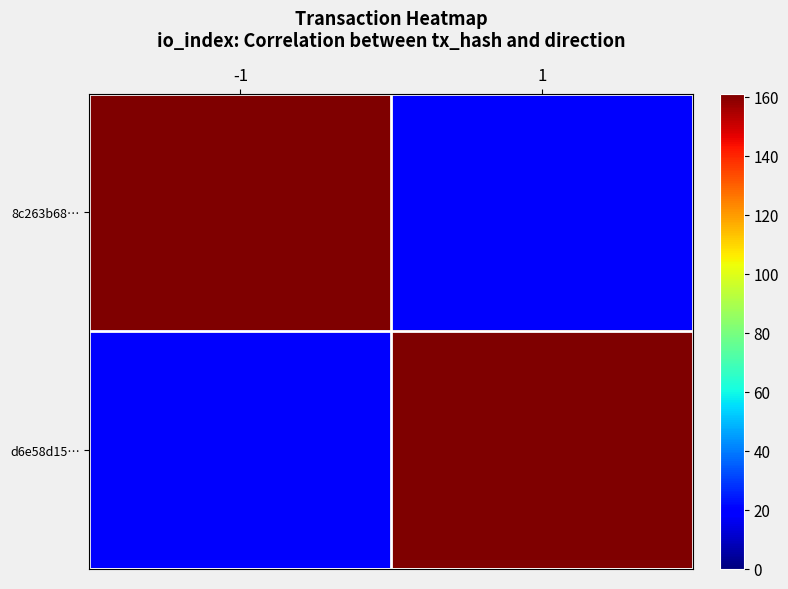

At which category is the sum across all series the highest?

-1